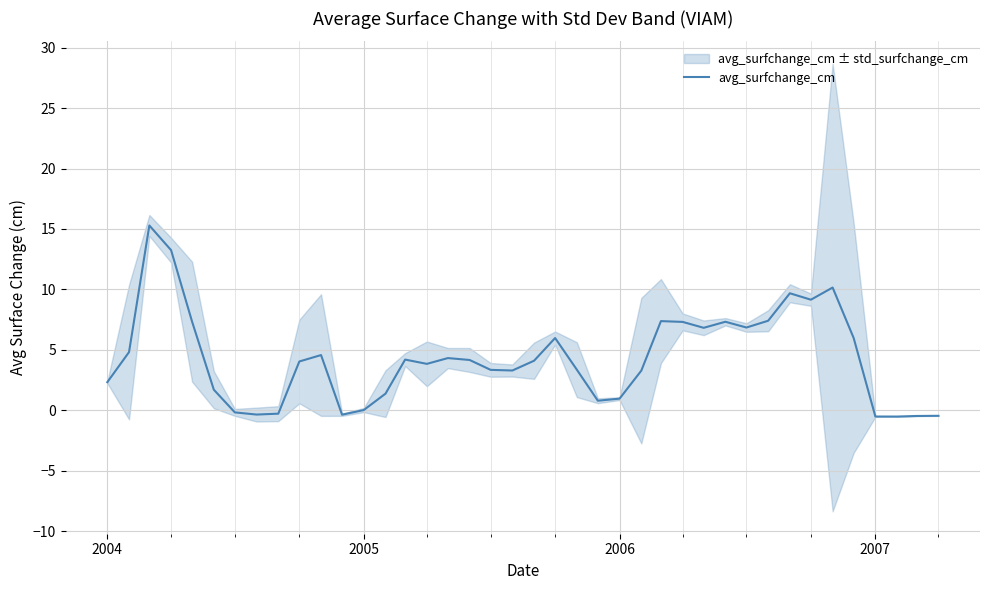

How many data points are less than 4?

19